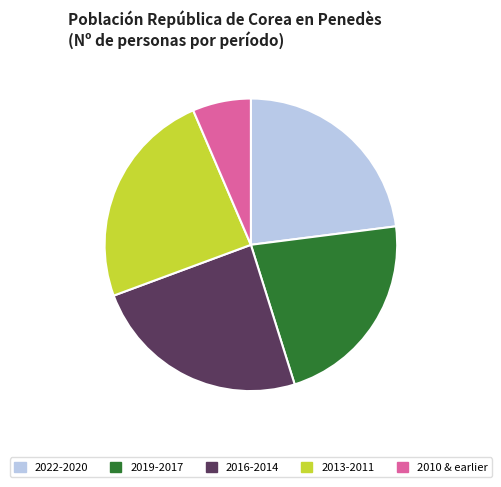

Which slice is the smallest?

2010 & earlier